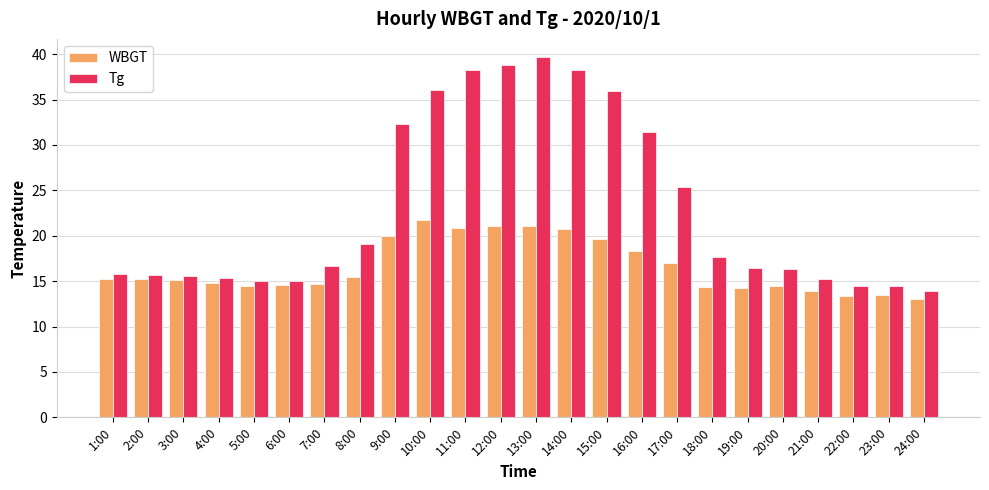

What is the minimum value for WBGT?

13.0